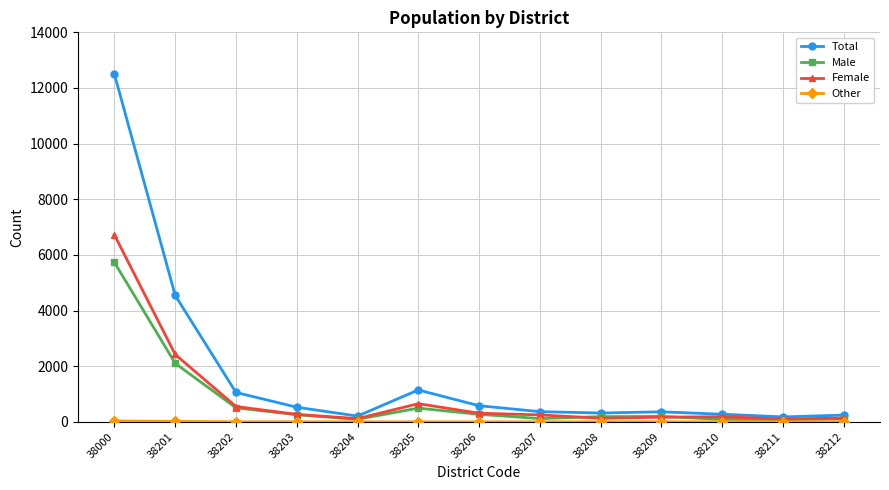

Which series has the largest range (max minus min)?

Total